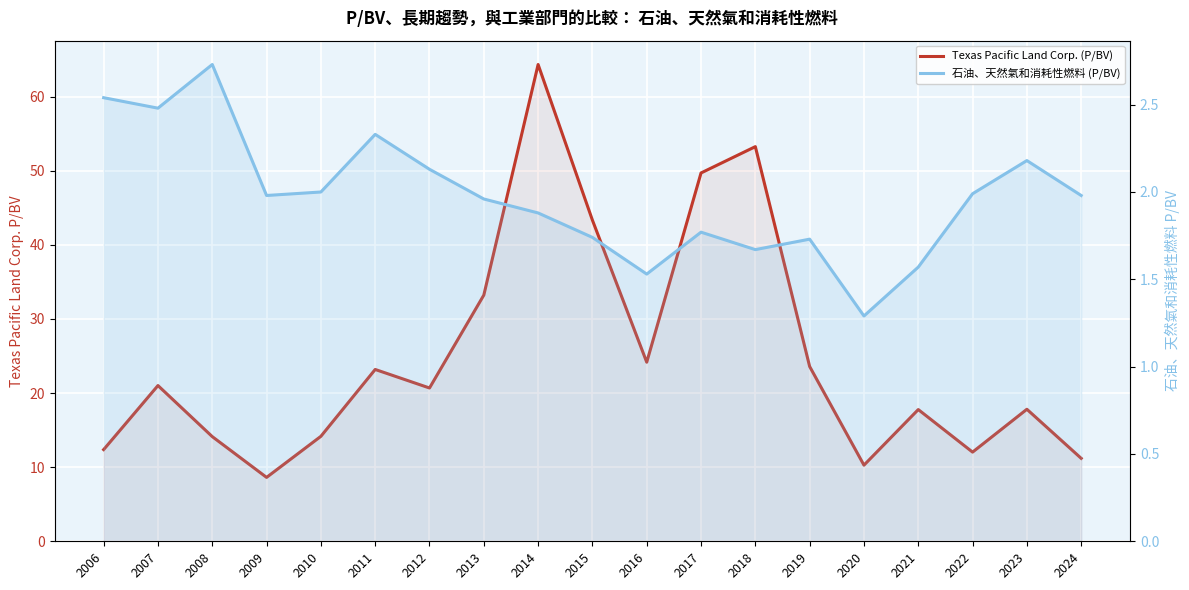

In 石油、天然氣和消耗性燃料 (P/BV), how many points are lower than both neighbors (excluding endpoints)?

5